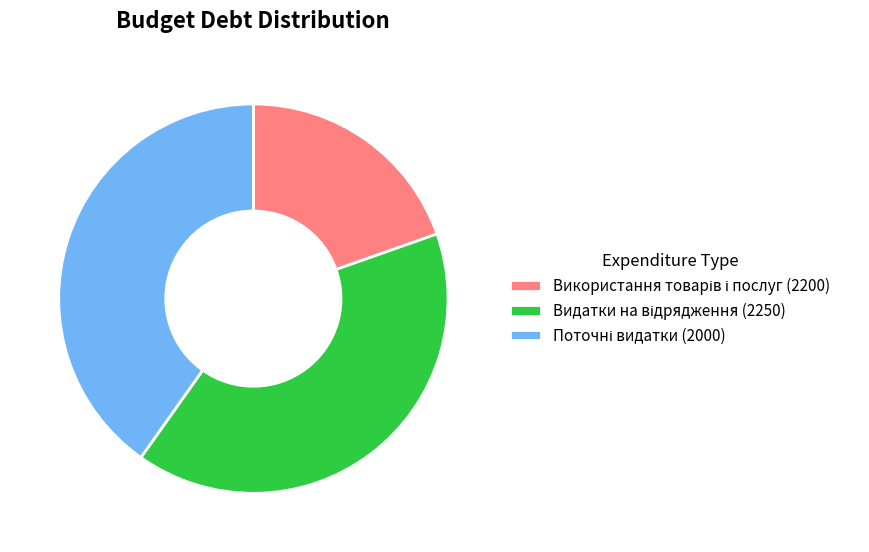

Does any single category account for the majority?

No